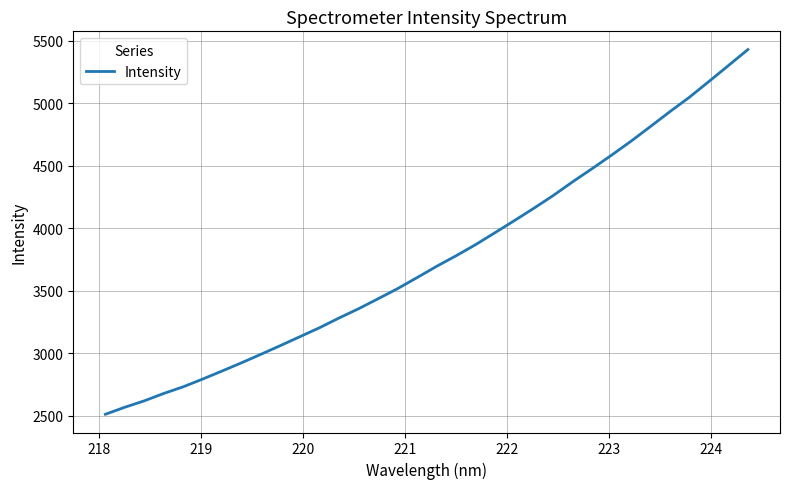

What is the smallest value displayed?

2510.7